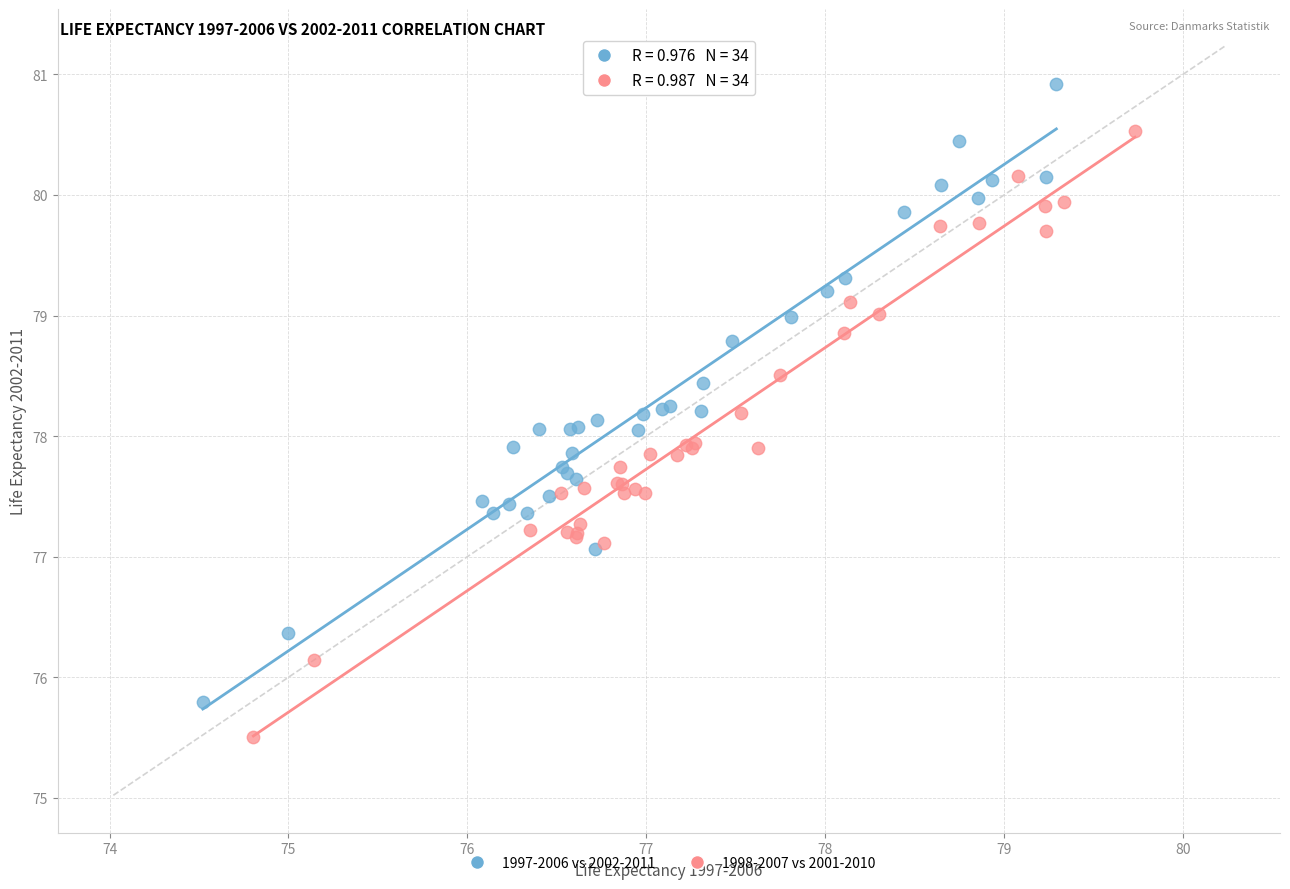

Which series reaches the minimum Y coordinate?

1998-2007 vs 2001-2010